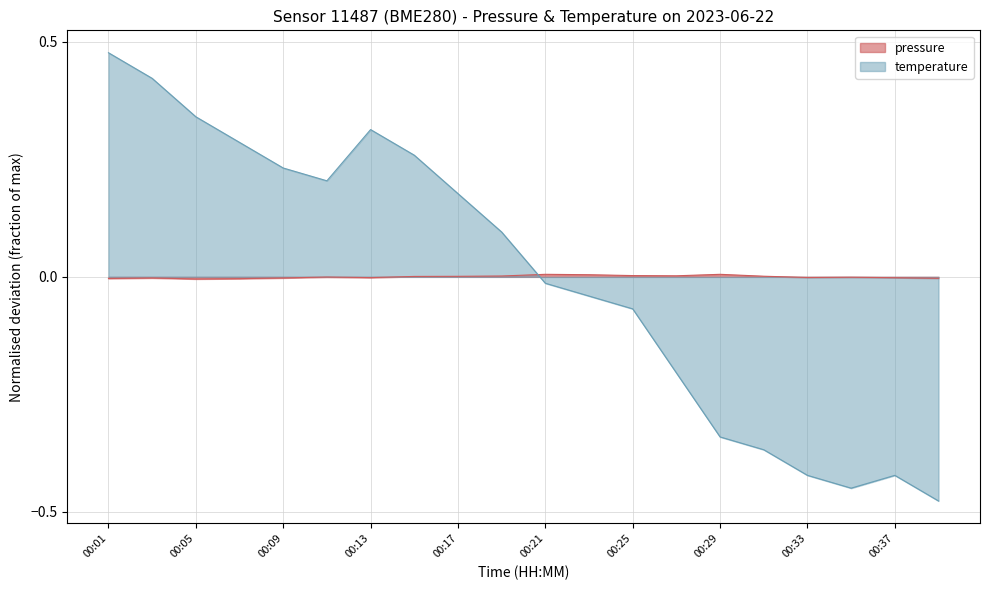

Which series ends up on top after the final intersection of pressure and temperature?

pressure